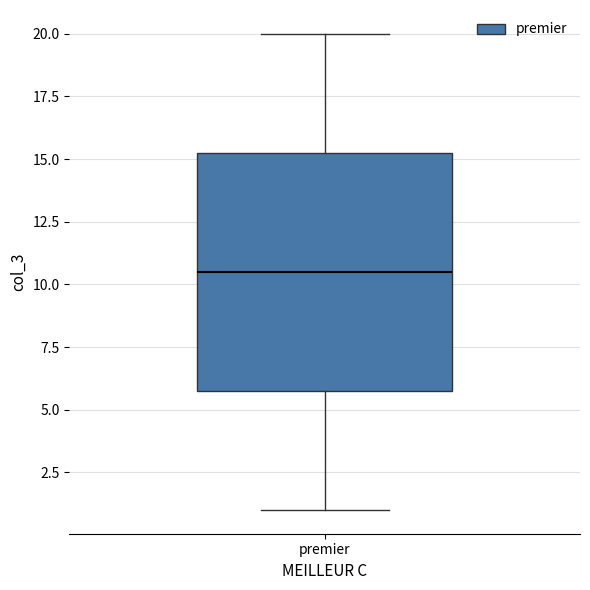

Read this box plot against the y-axis: the position of the median line, the range covered by the box, and the ends of both whiskers. The values are not printed on the chart, so give them approximately, as read against the axis.

median 10.5, box 6.0 to 15.5, whiskers 1.0 to 20.0